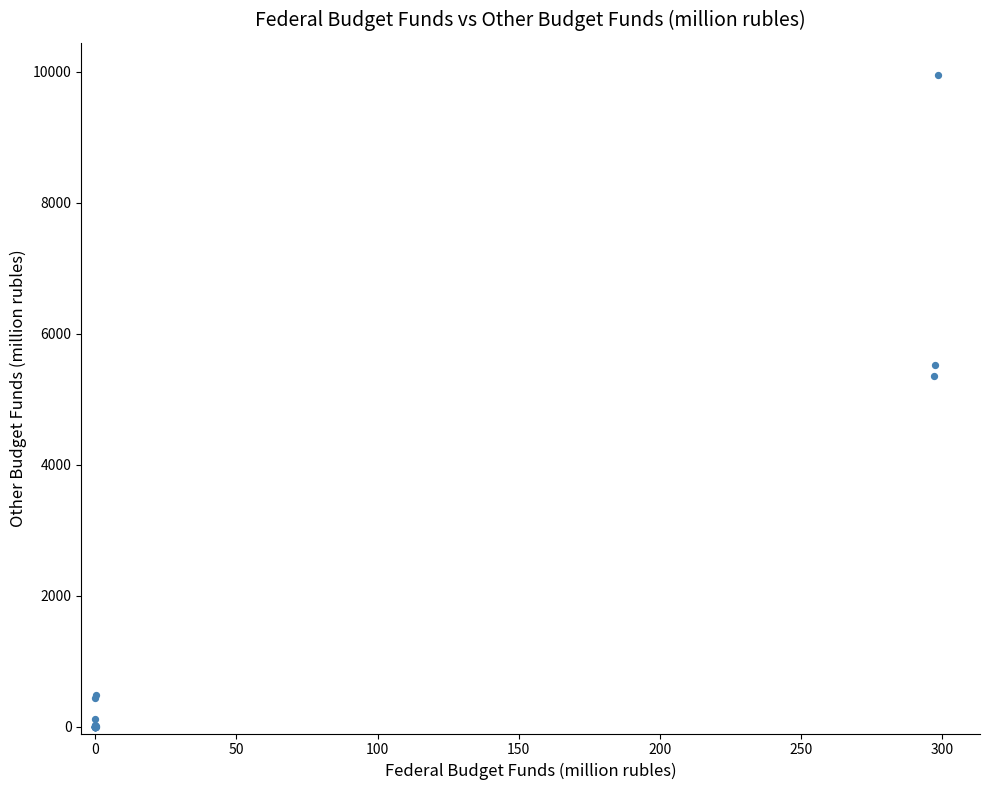

What Y value in the scatter plot is closest to 4972?

5349.0